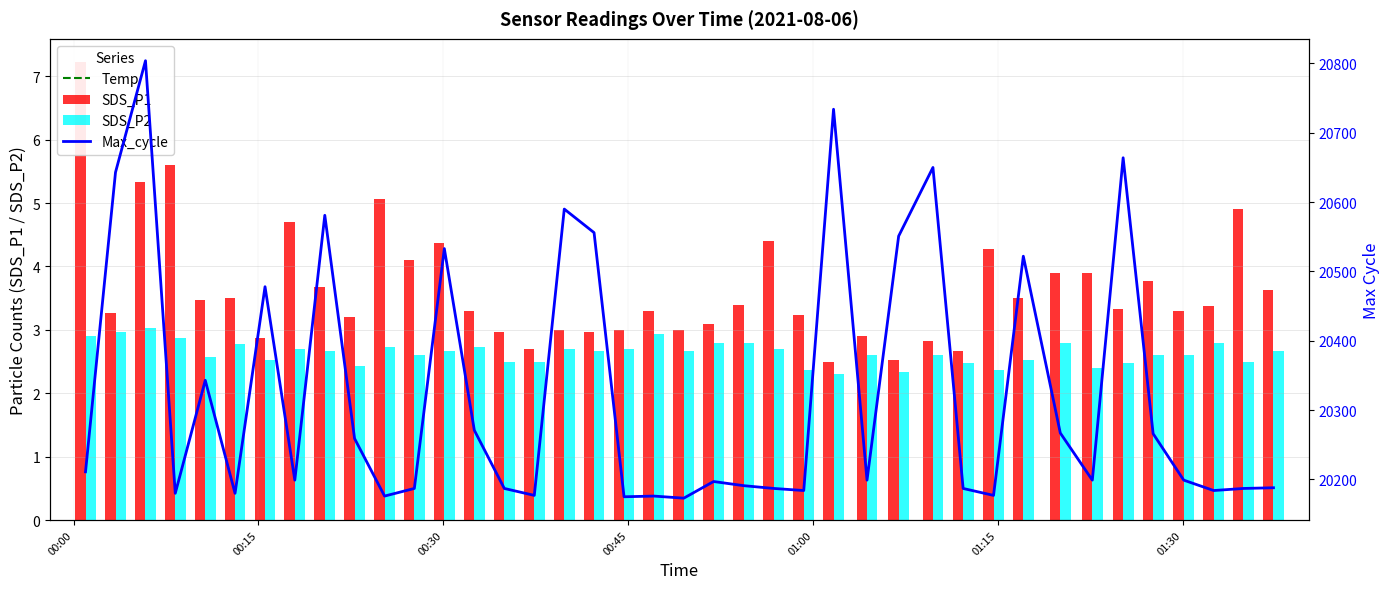

What is the average value of the Max_cycle series?

20325.3